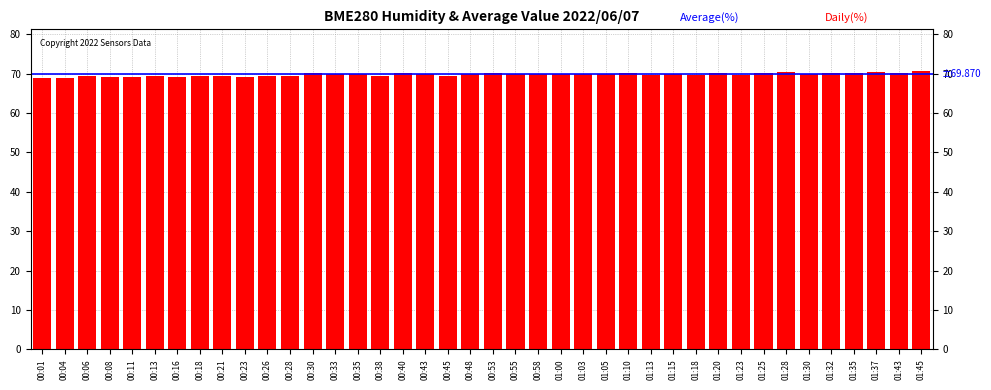

What is the average value?

69.8